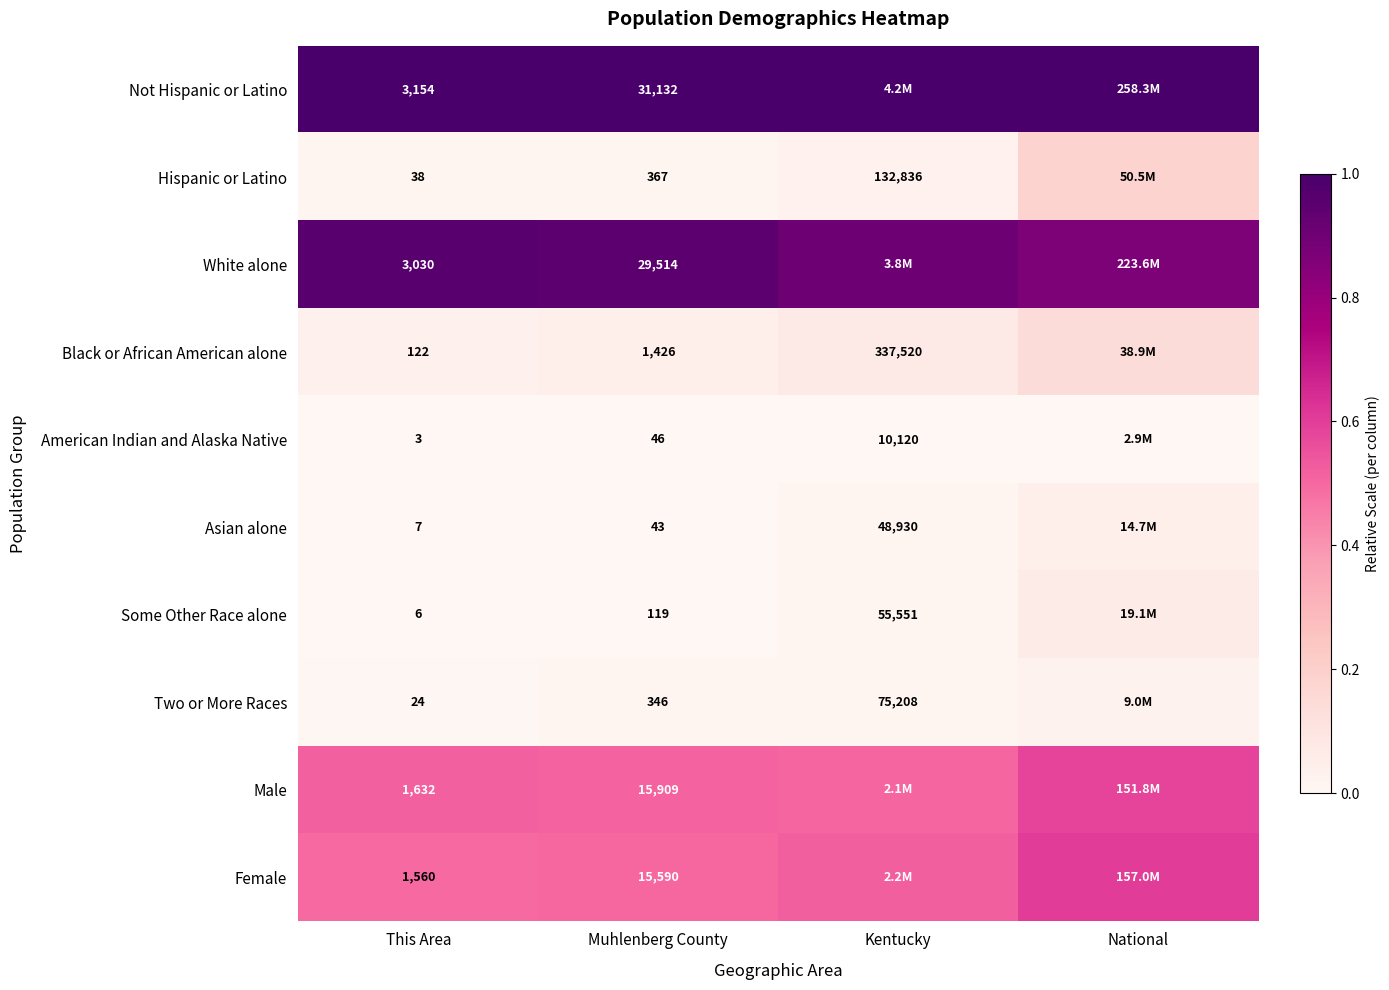

Is the value of Two or More Races at This Area greater than the value of Some Other Race alone at Kentucky?

No